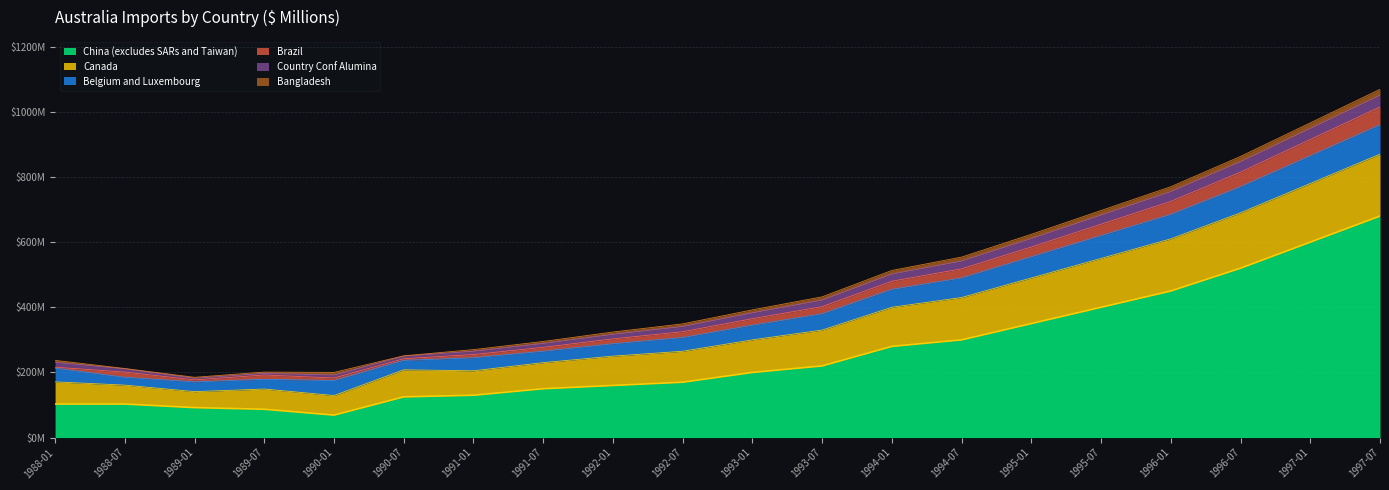

What are all the series names shown in the legend?

China (excludes SARs and Taiwan), Canada, Belgium and Luxembourg, Brazil, Country Conf Alumina, Bangladesh